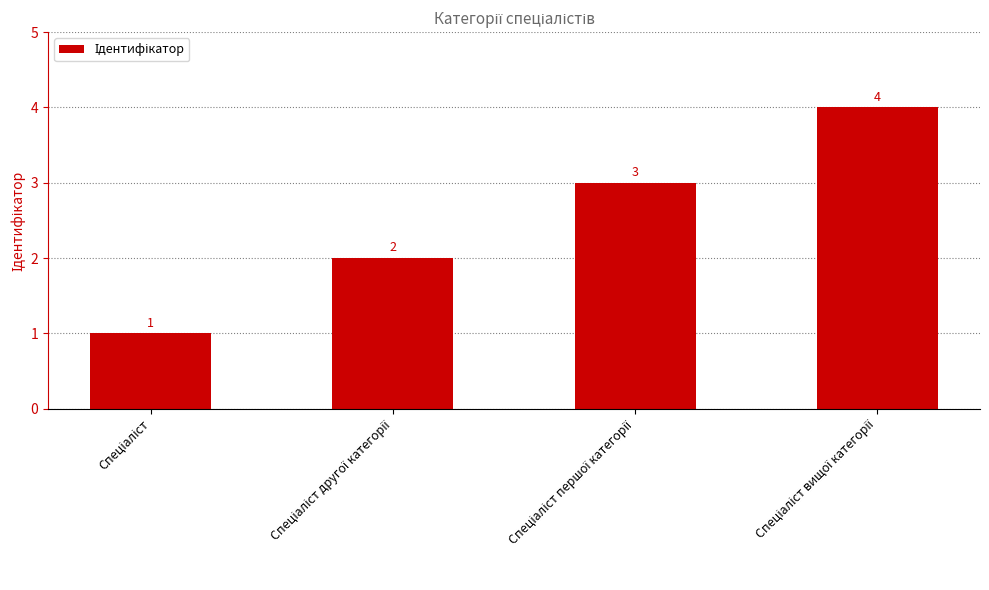

How many values are between 2 and 4?

3